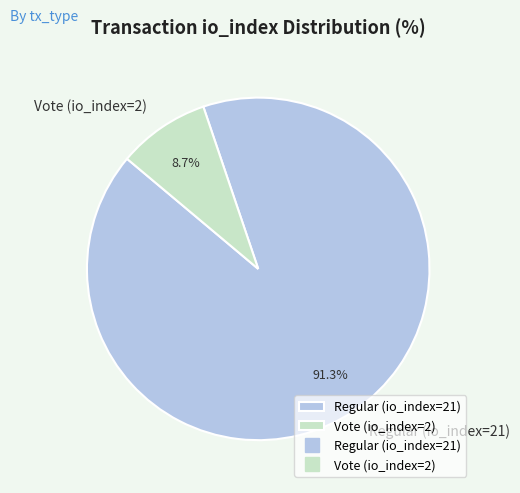

To the nearest percent, what is the average slice percentage?

50%